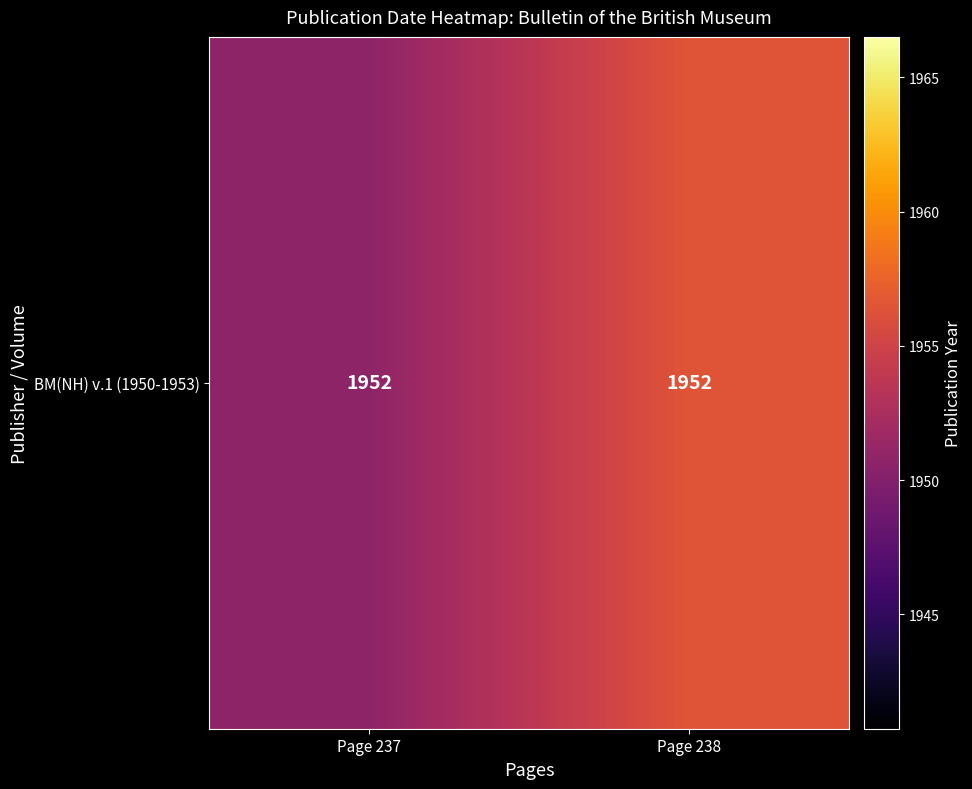

What is the difference between the values at Page 237 and Page 238?

5.8